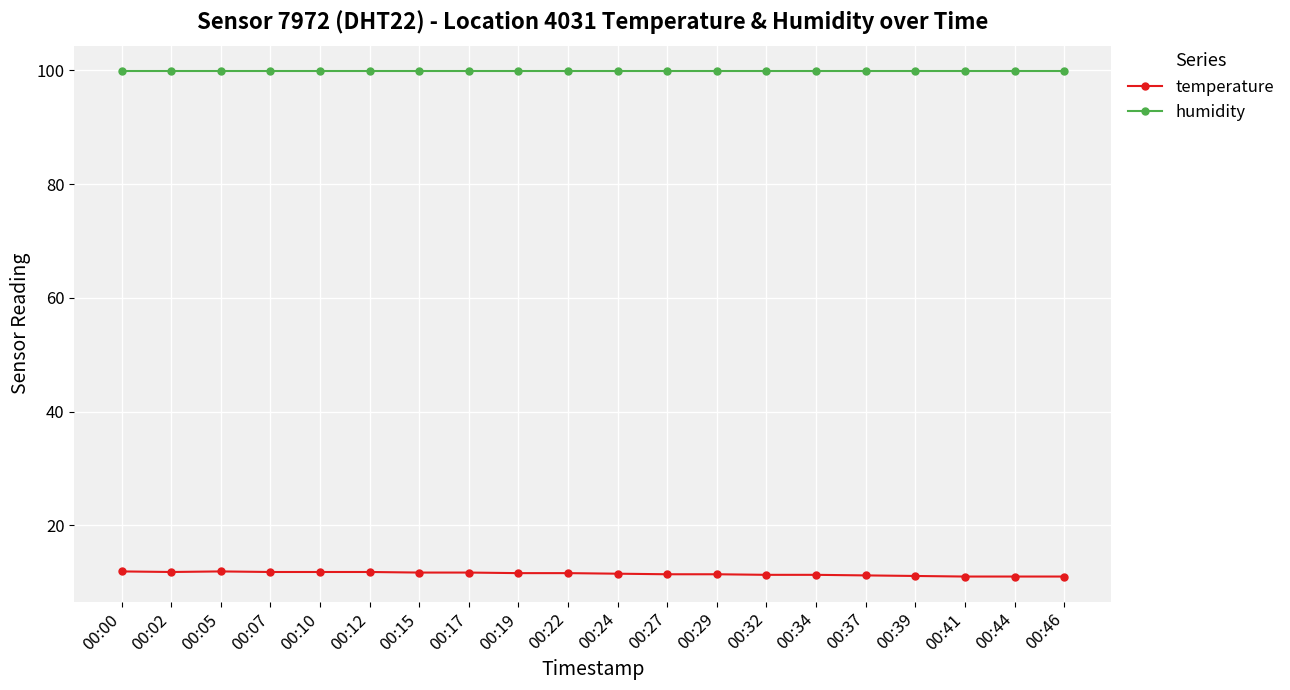

Rank the series at 00:07 from lowest to highest value.

temperature, humidity